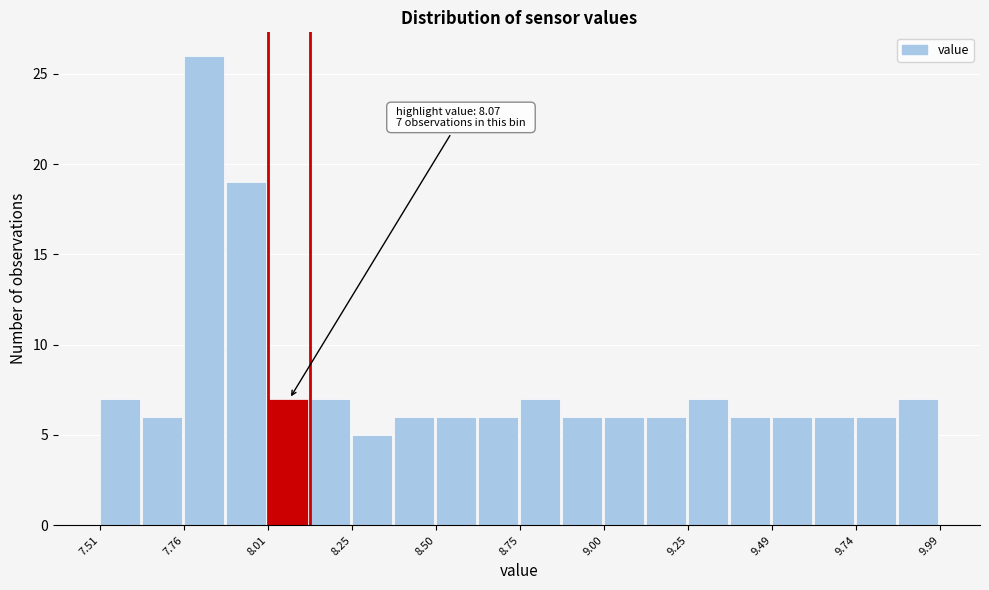

Read against the x-axis, roughly where is the centre of the tallest bar?

7.80